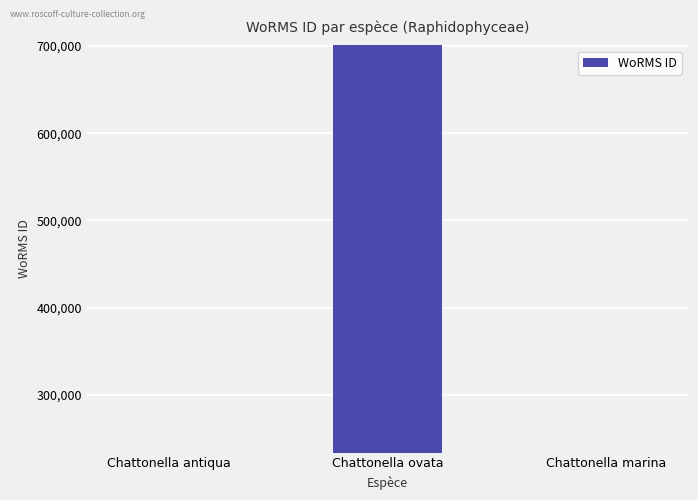

How many series are shown in this chart?

1